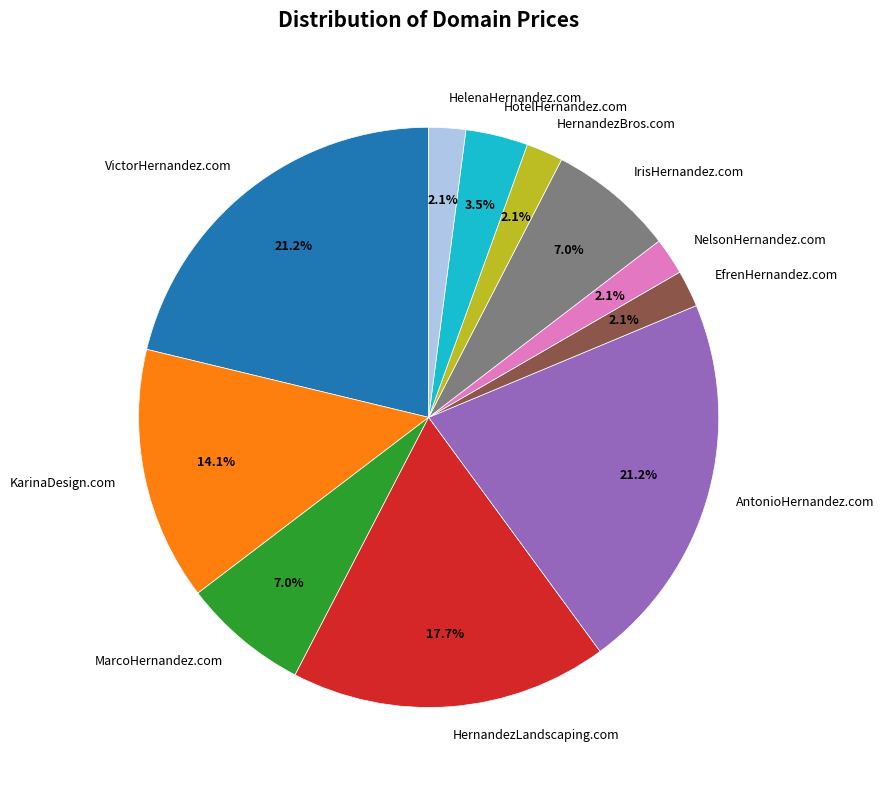

Combined, do KarinaDesign.com and HernandezLandscaping.com account for over 50%?

No